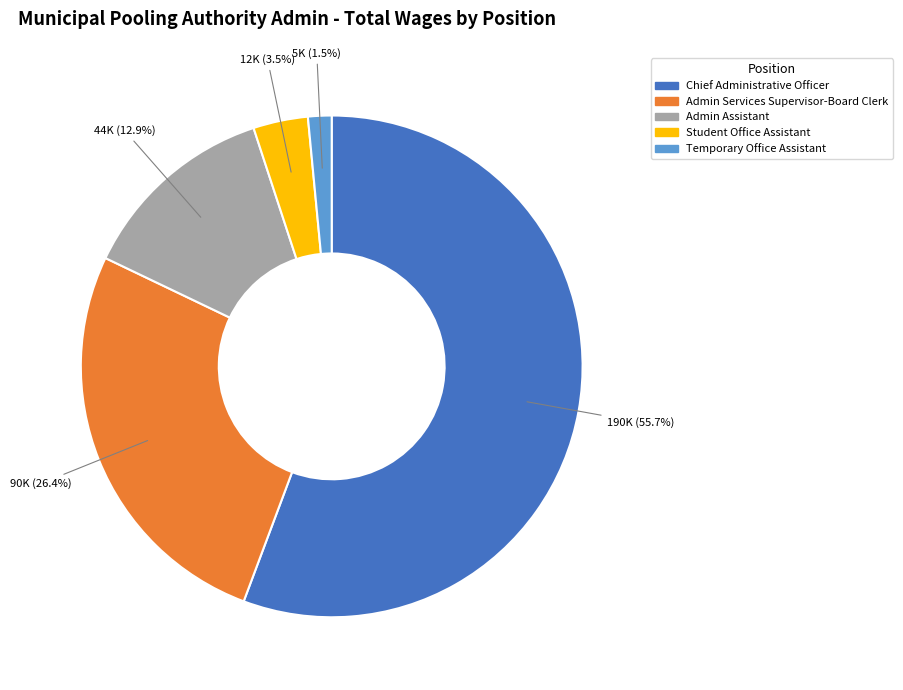

How much of the chart is everything except Admin Services Supervisor-Board Clerk?

73.6%